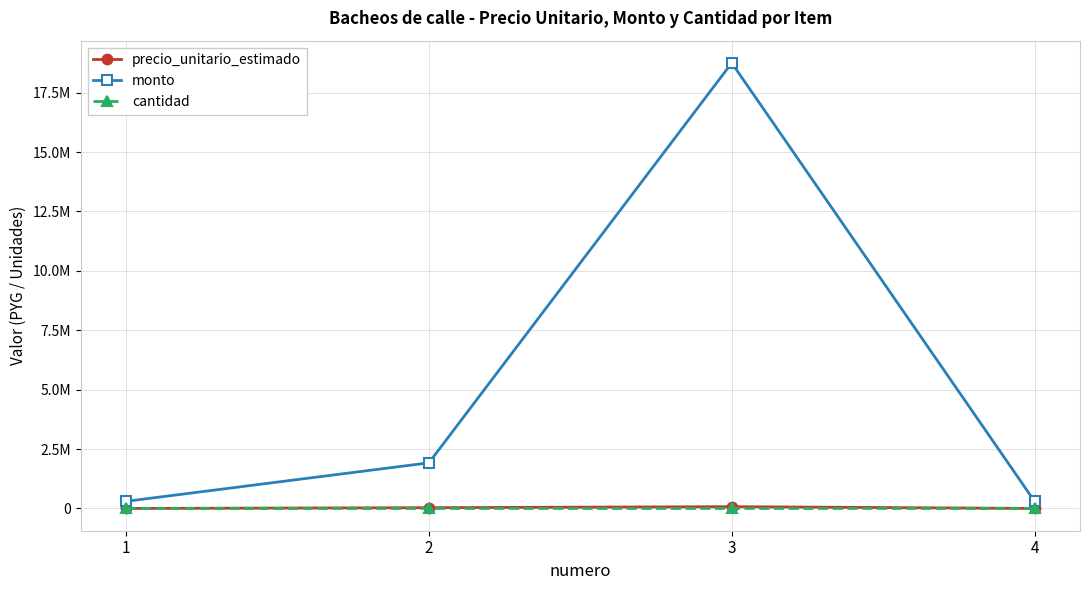

What are all the series names shown in the legend?

precio_unitario_estimado, monto, cantidad